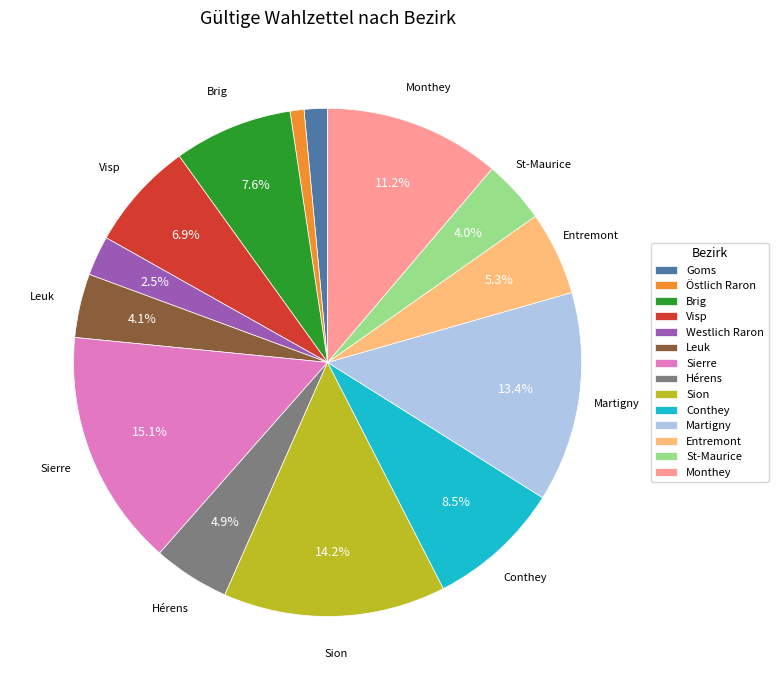

Is there any slice that represents more than half of the pie?

No